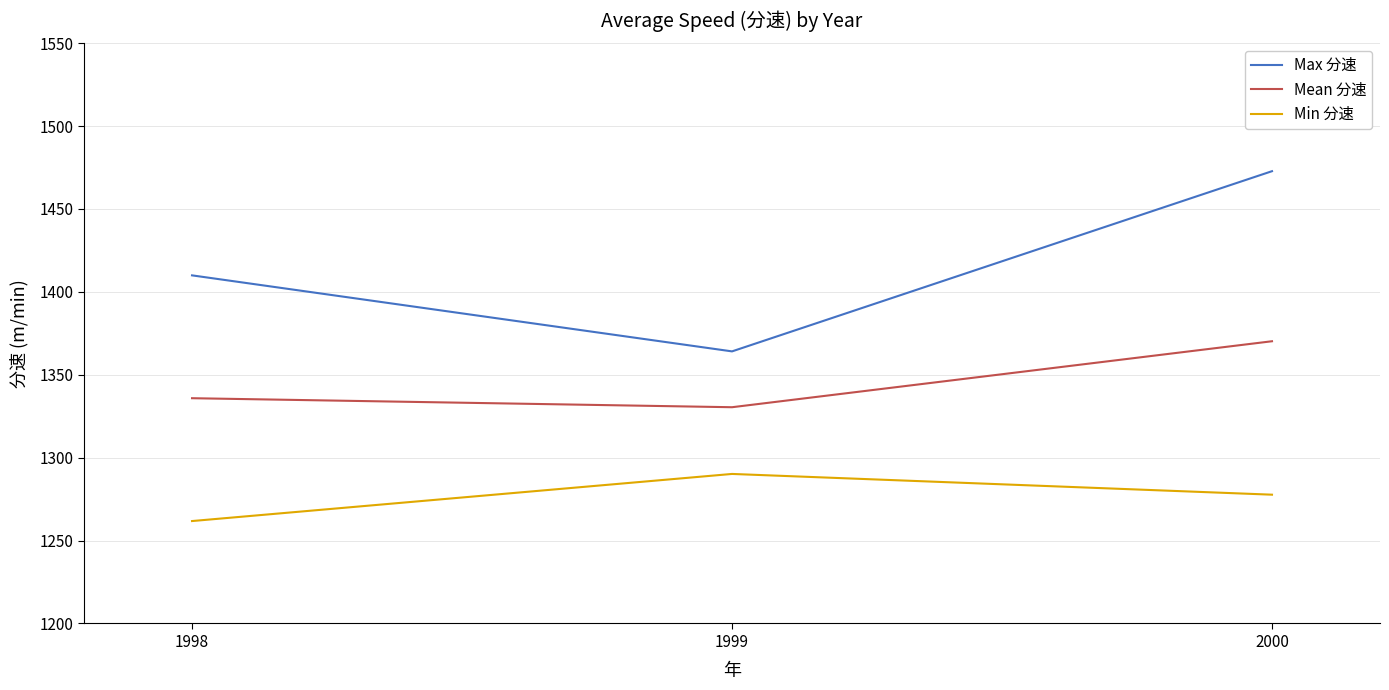

What is the sum of all Min 分速 values?

3829.6